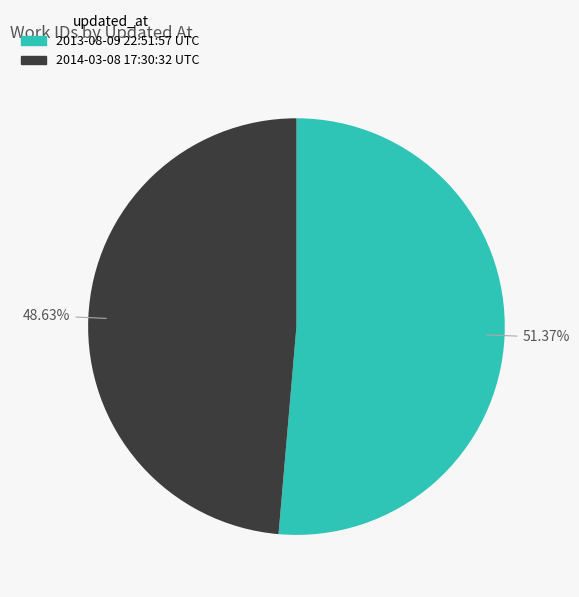

Does 2014-03-08 17:30:32 UTC account for over 50% of the chart?

No